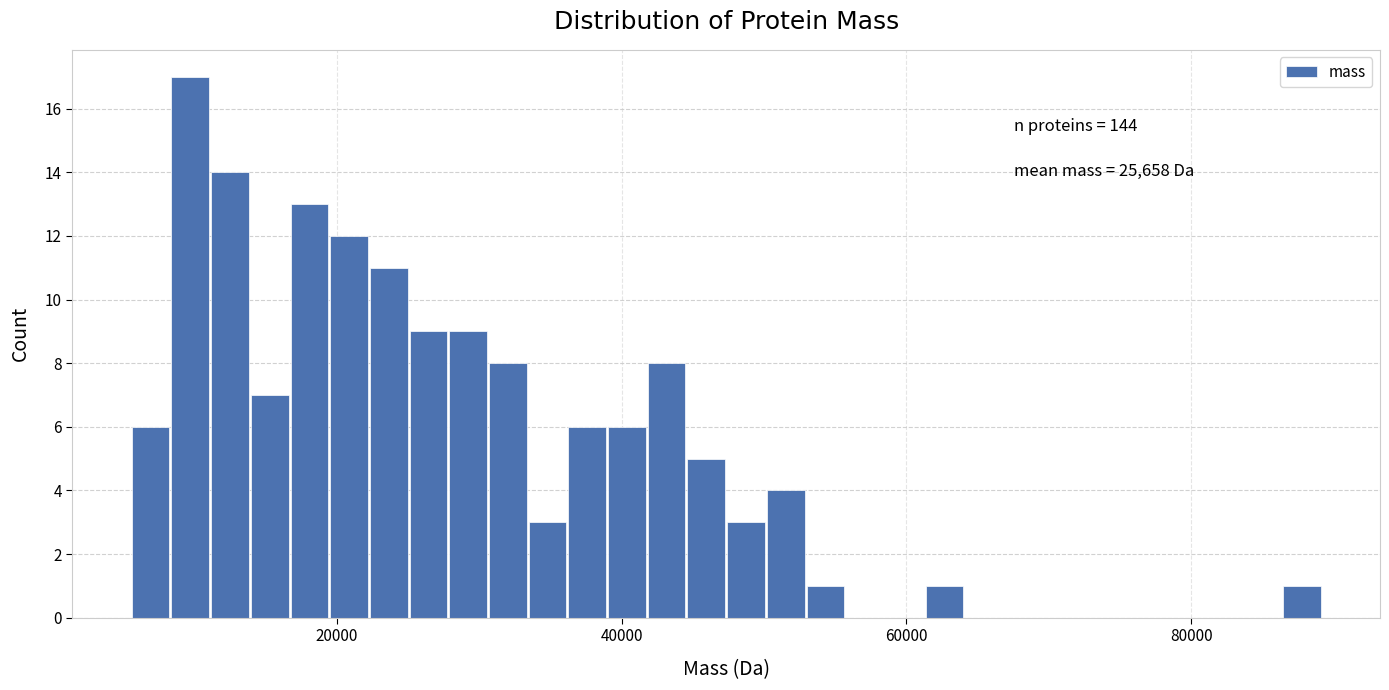

Read against the x-axis, roughly where is the centre of the tallest bar?

10000